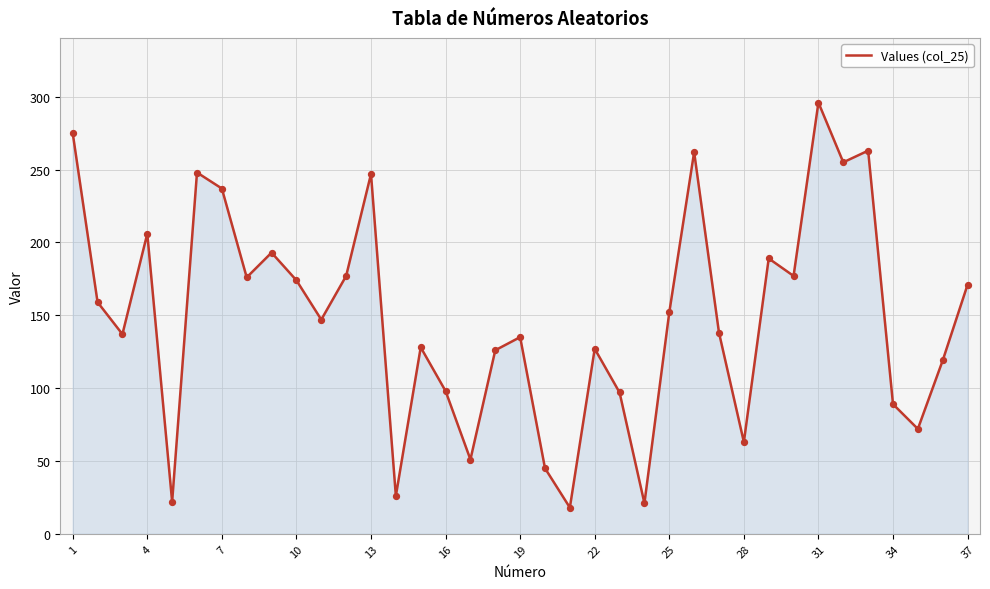

What is the difference between the maximum and minimum values?

278